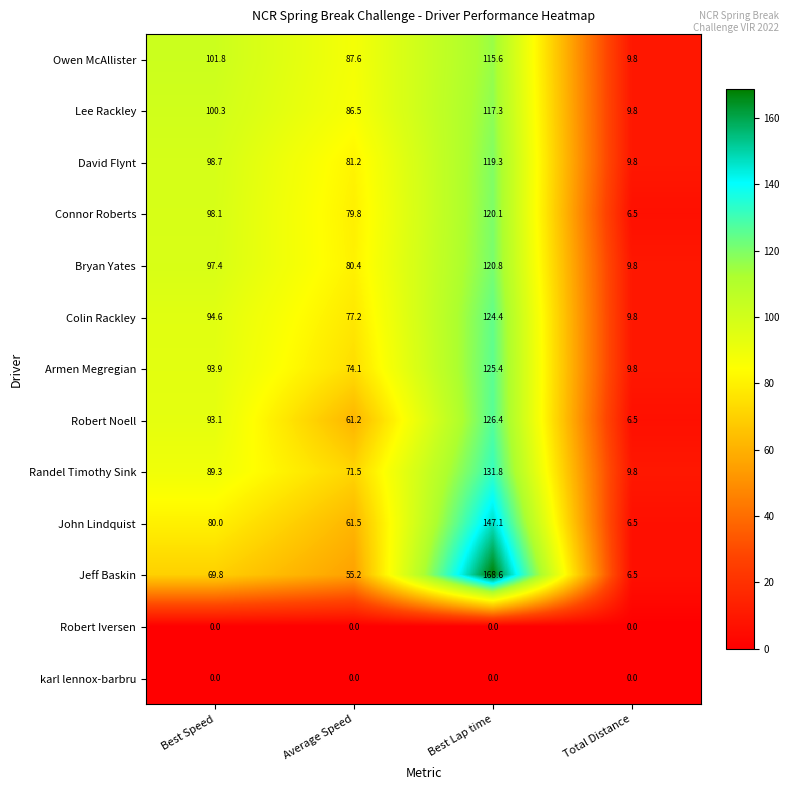

The Robert Noell series shows 126.4 at Best Lap time. True or false?

True